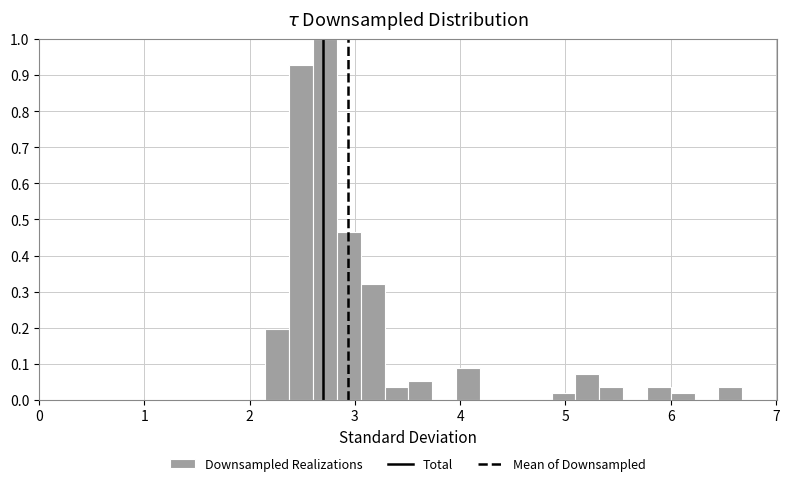

Around what value on the x-axis is the tallest bar? Give the approximate position of its centre, as read against the axis.

2.7